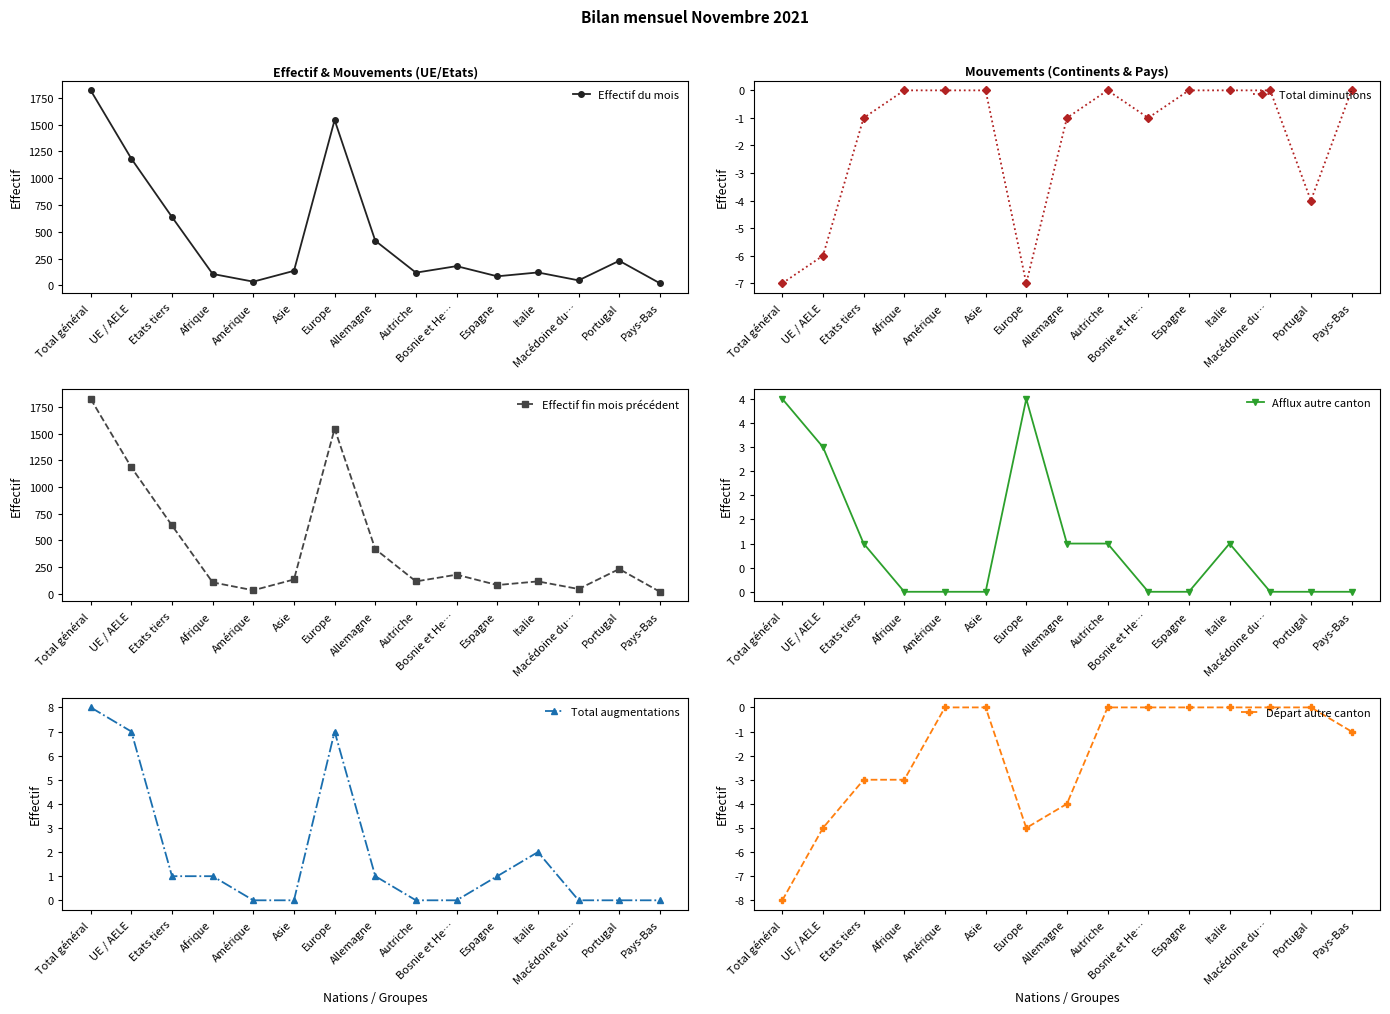

List the series in order of their peak value, lowest first.

Total diminutions, Départ autre canton, Afflux autre canton, Total augmentations, Effectif du mois, Effectif fin mois précédent